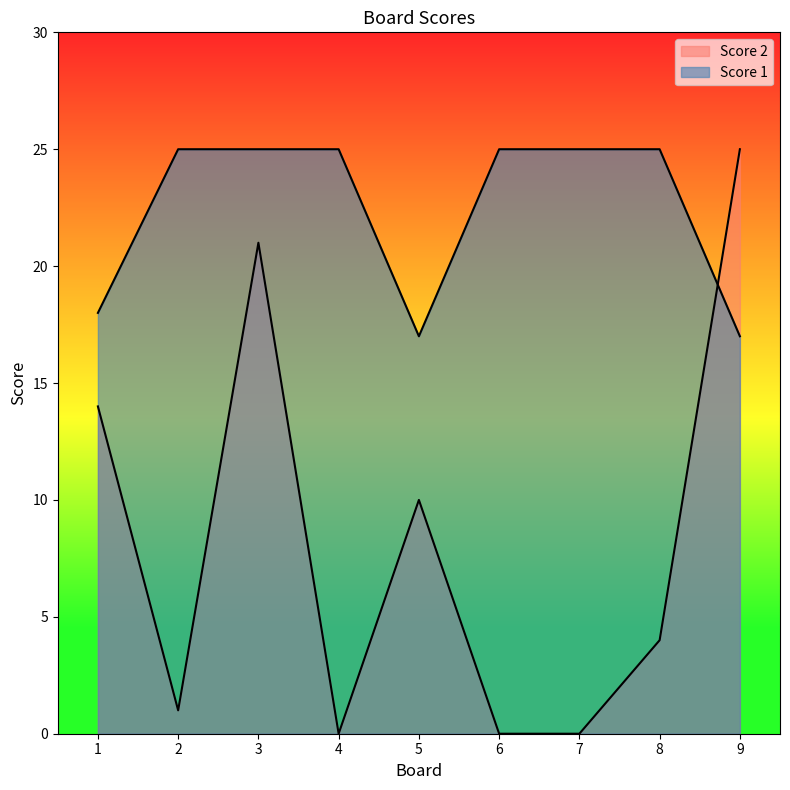

At which category does Score 1 reach its first local valley?

5